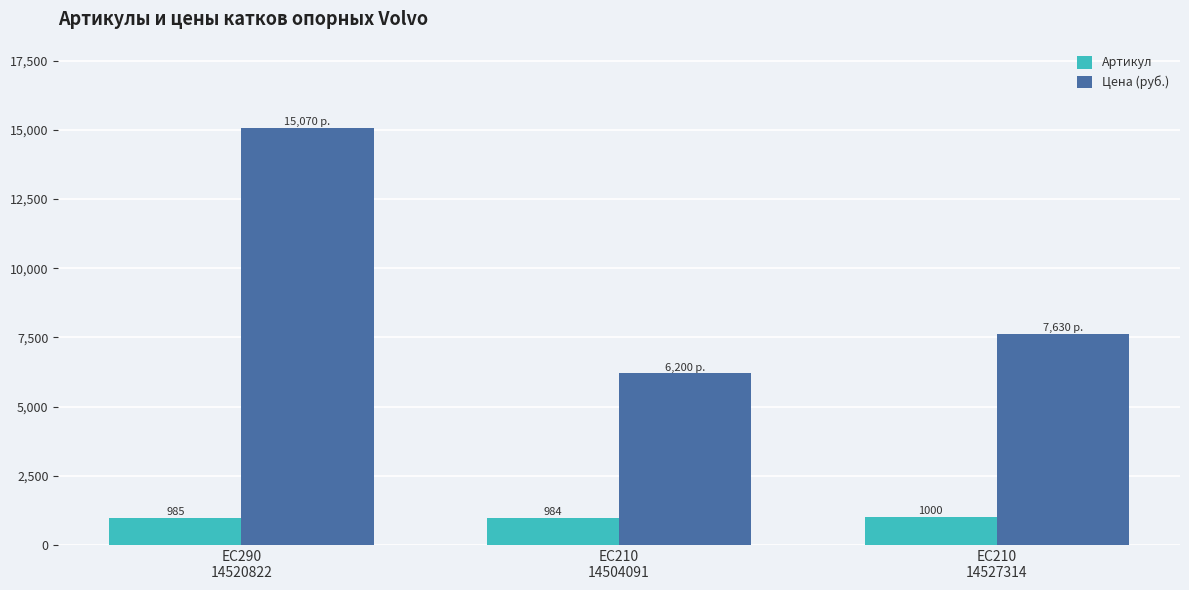

Reading left to right, list all the values displayed in this chart.

Артикул: EC290
14520822=985	EC210
14504091=984	EC210
14527314=1000
Цена (руб.): EC290
14520822=15070	EC210
14504091=6200	EC210
14527314=7630